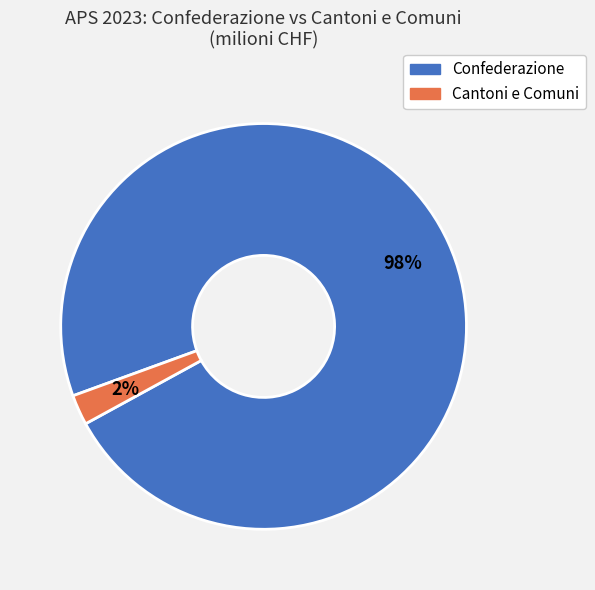

Does Cantoni e Comuni represent more than half of the total?

No